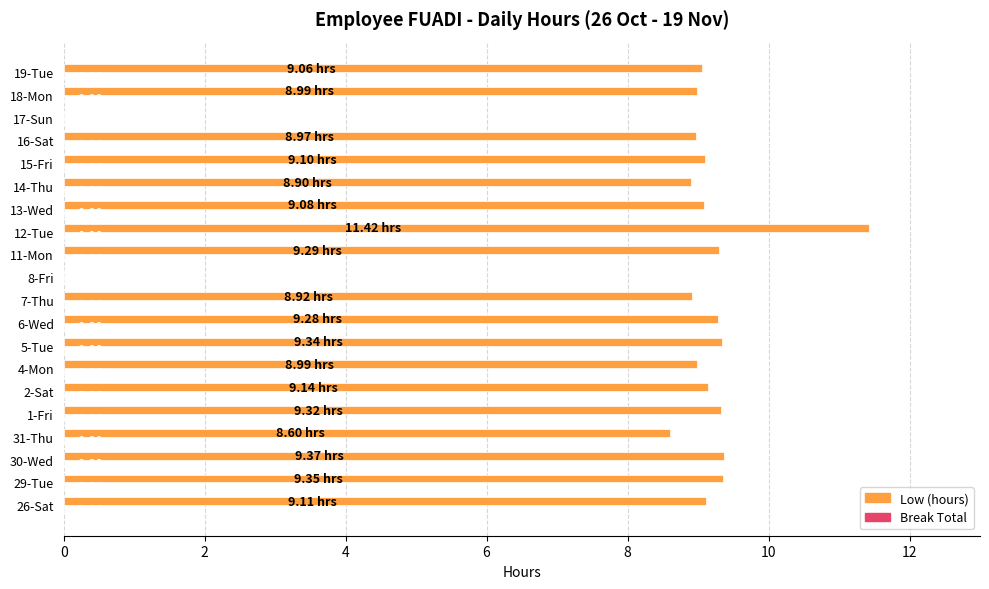

What is the sum of the values at 30-Wed and 29-Tue?

18.7